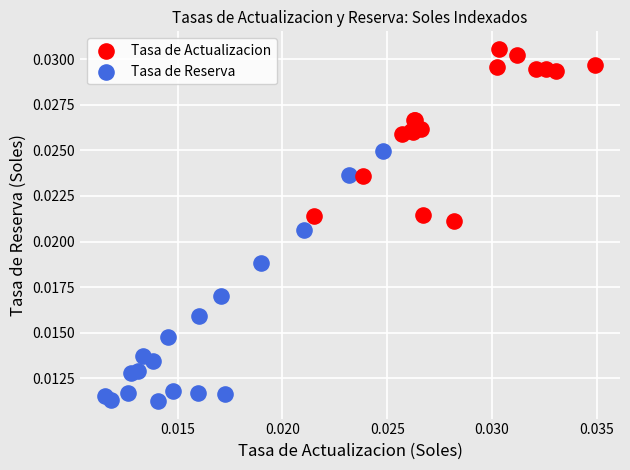

What are all the series names shown in the legend?

Tasa de Actualizacion, Tasa de Reserva